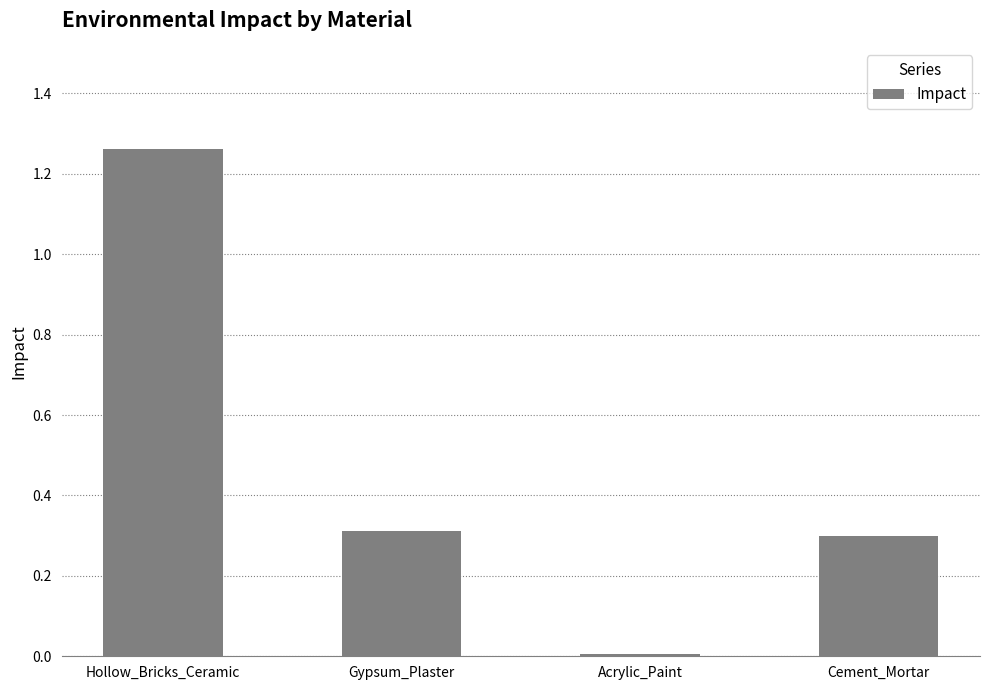

What is the average value?

0.5